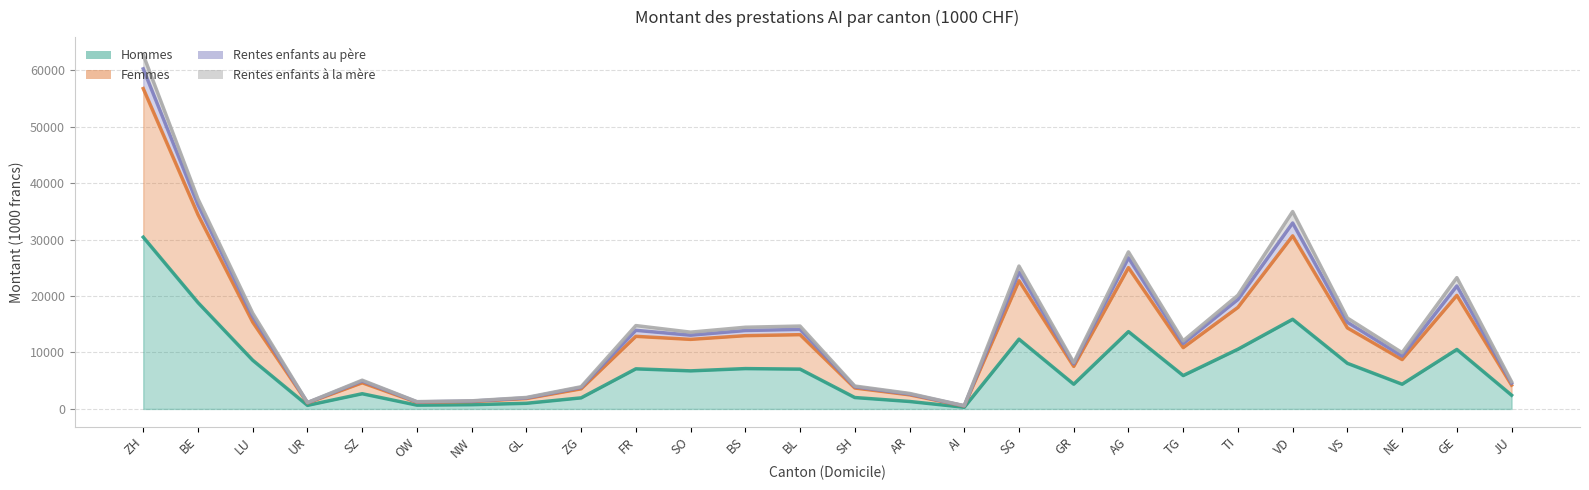

True or false: Hommes and Femmes intersect in this chart.

False